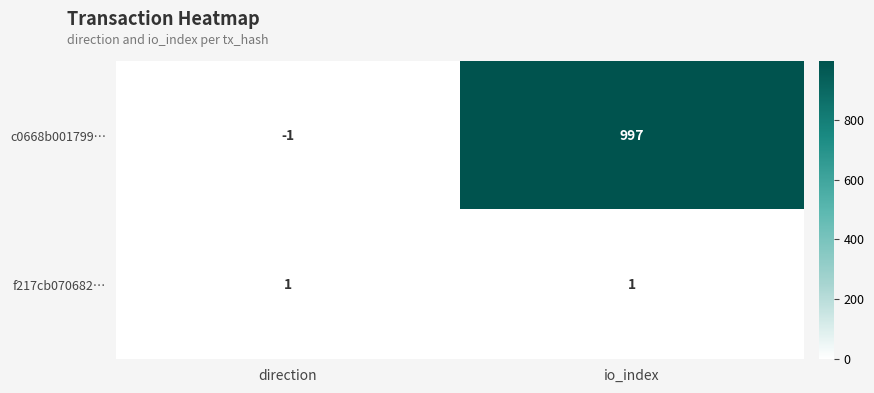

Which series has the largest total across all categories?

c0668b001799…